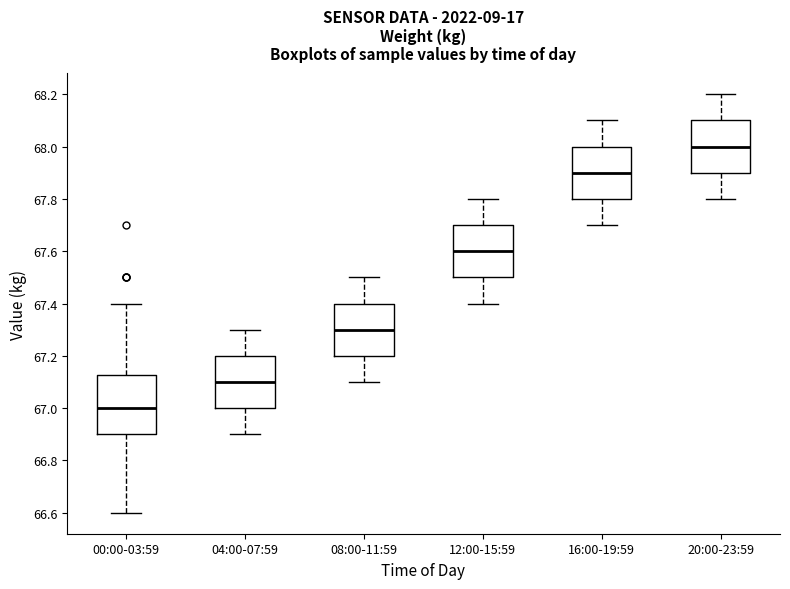

Which box has the lowest median line?

00:00-03:59